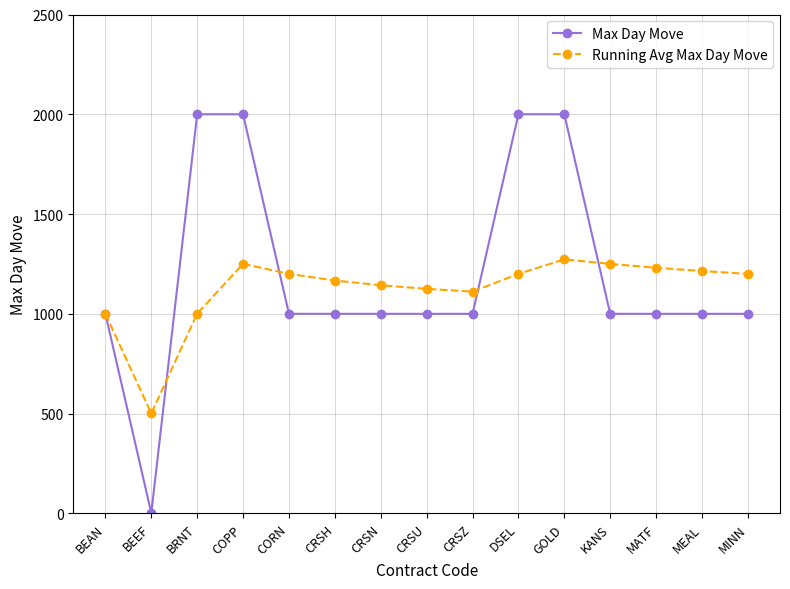

What is the label of the 6th point from the left?

CRSH